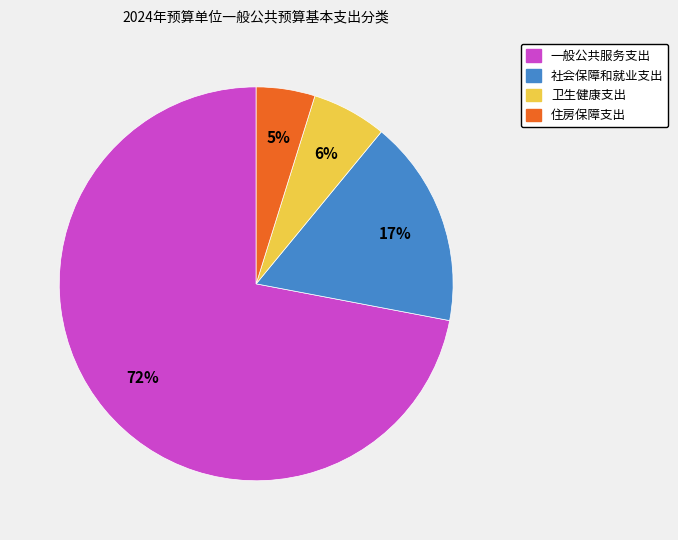

Which category accounts for the majority?

一般公共服务支出